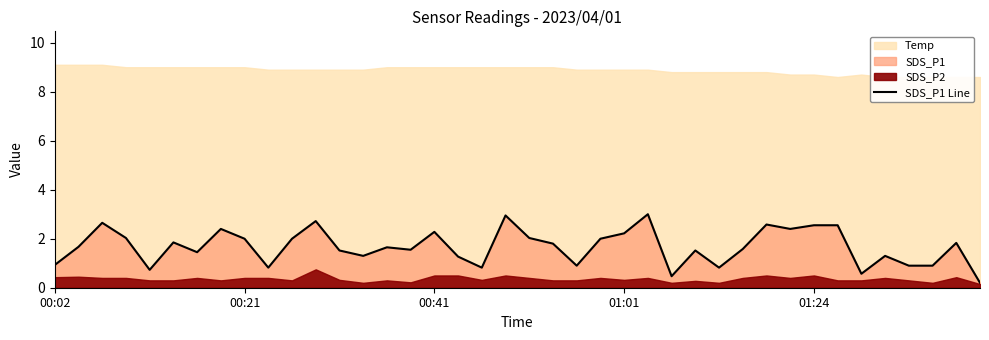

What value does the data have at 23?

2.0